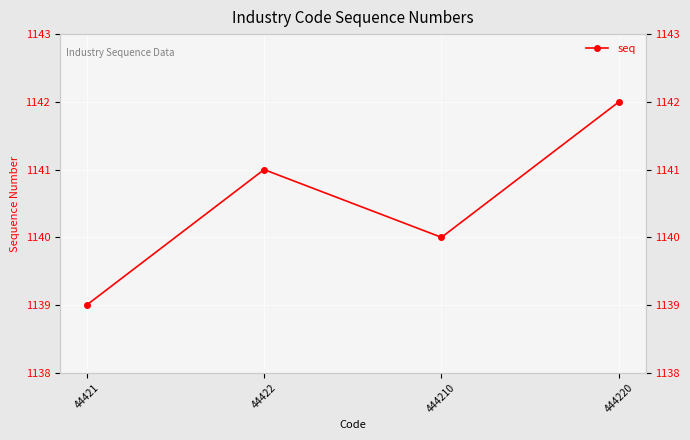

Is this an area chart (filled region under the line)?

No